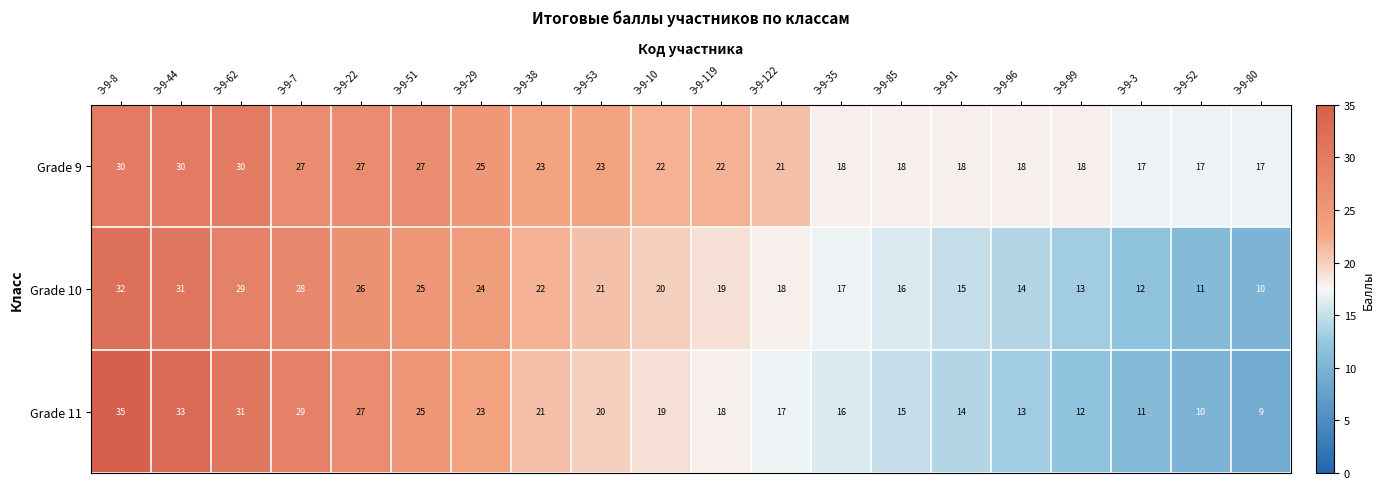

At which label does Grade 10 reach its minimum?

Э-9-80